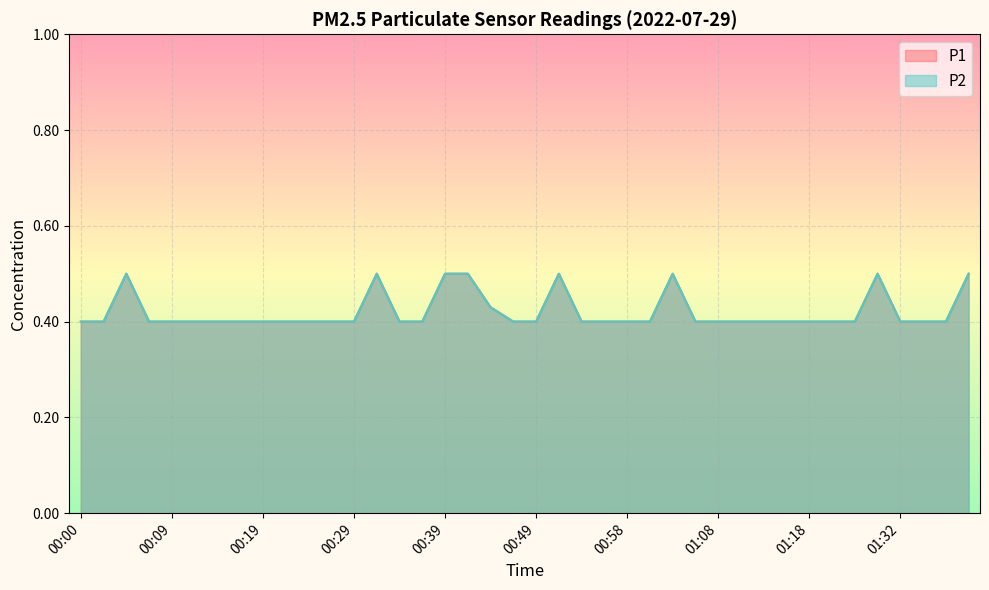

What is the sum of all P1 values?

16.8